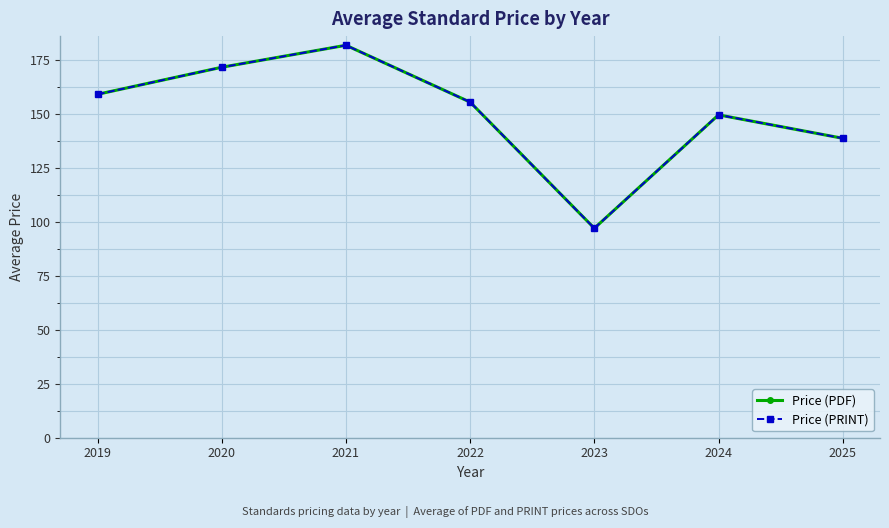

Does the chart have visible grid lines?

Yes